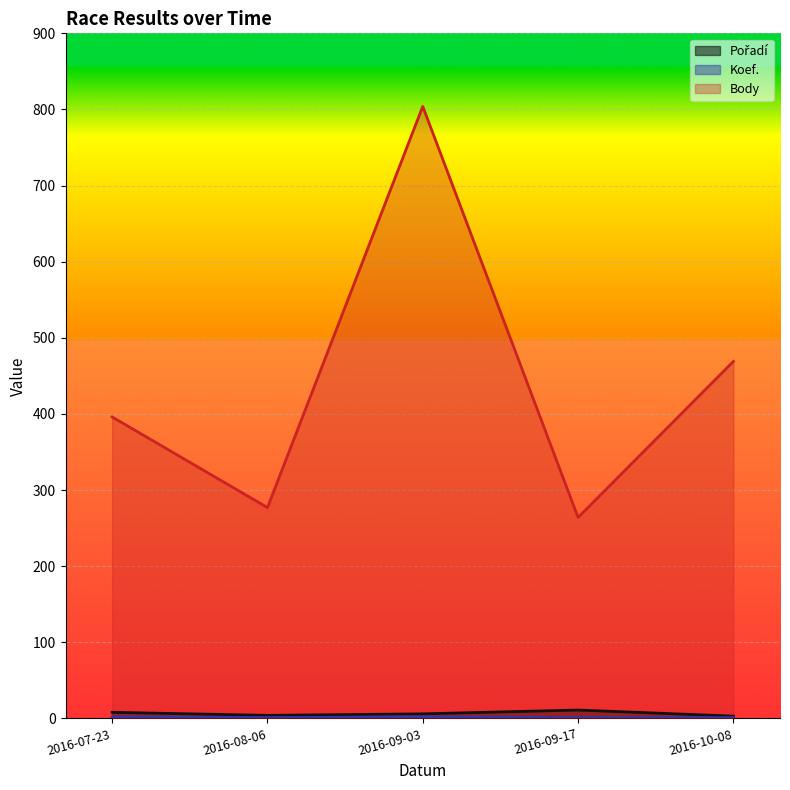

True or false: Body and Koef. cross at least once.

False